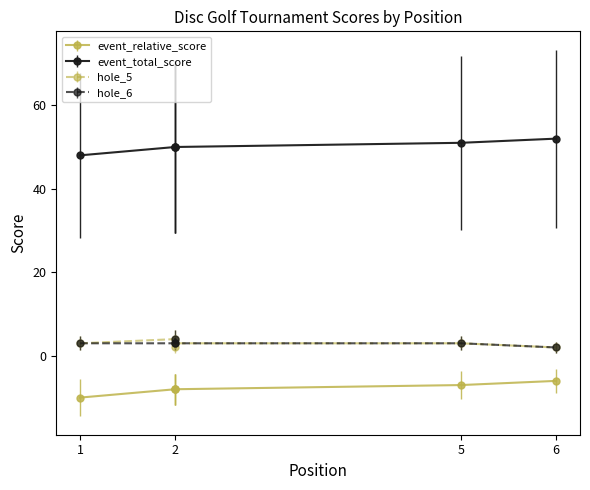

Between 5 and 6, which series saw the biggest shift?

event_relative_score